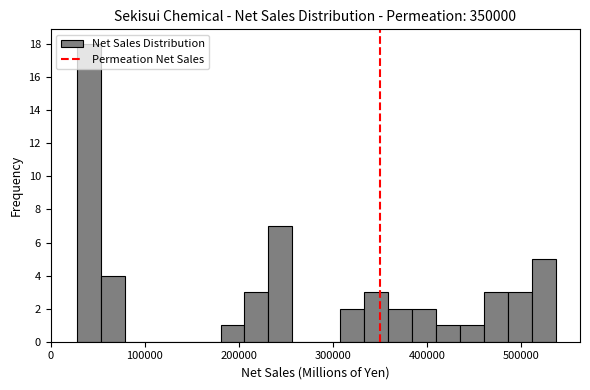

Read against the x-axis, roughly where is the centre of the tallest bar?

40000